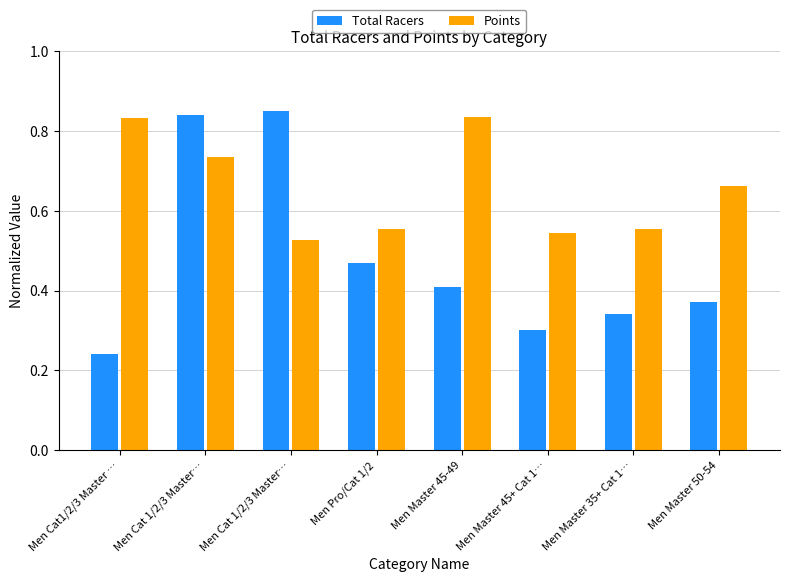

At Men Master 35+ Cat 1…, list the series in order from smallest to largest.

Total Racers, Points